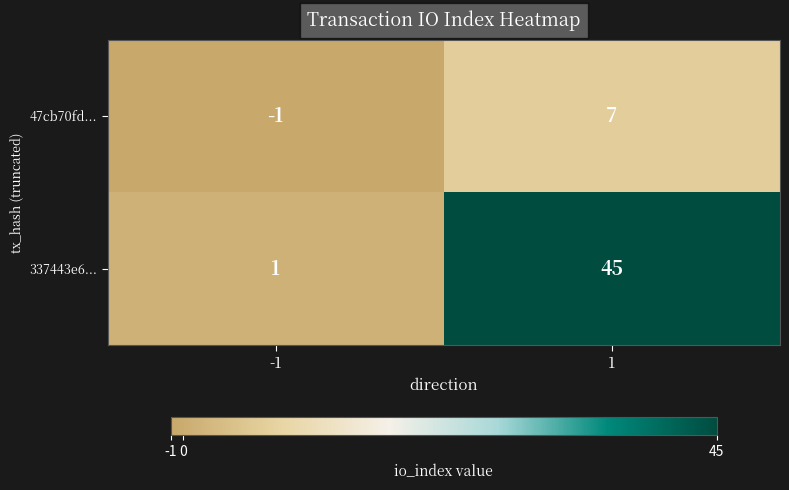

The value of 47cb70fd... at -1 is 0. True or false?

False